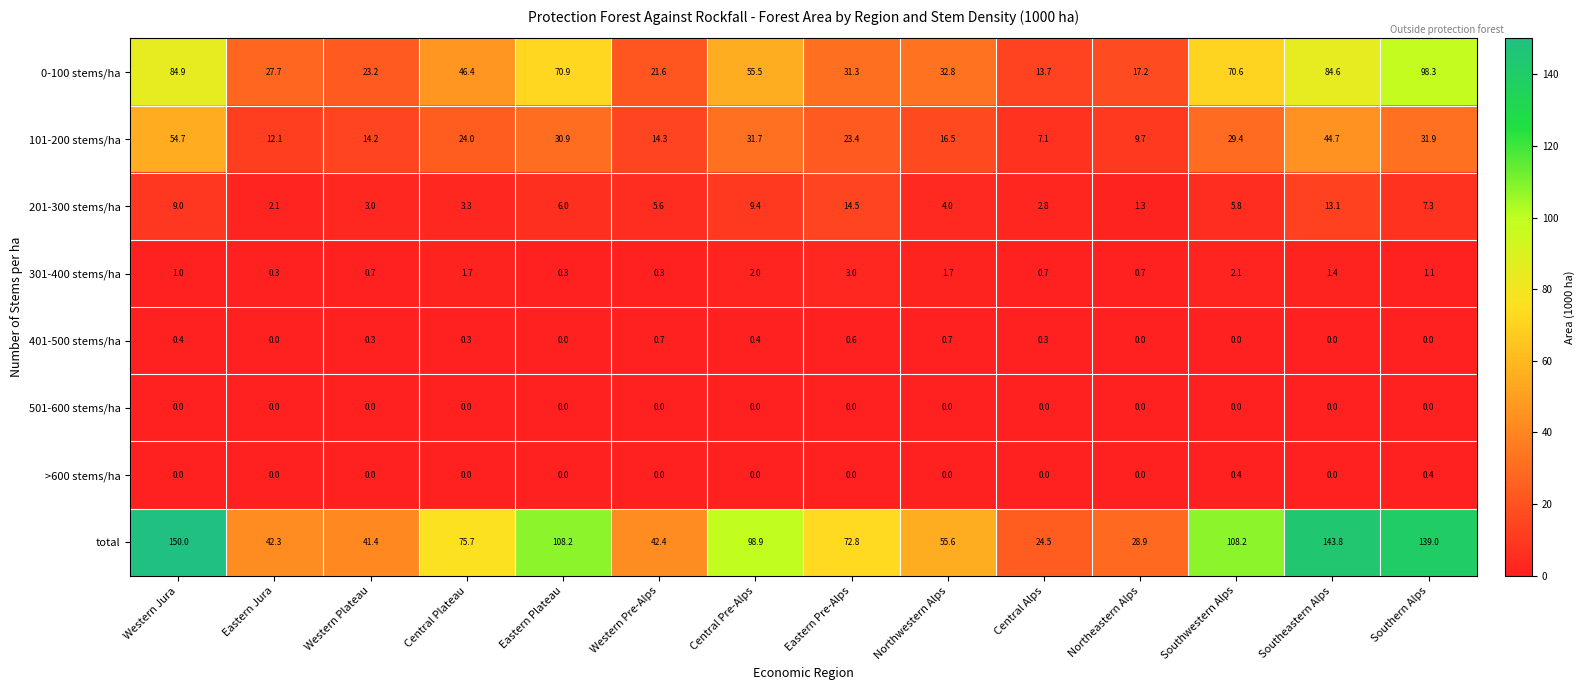

What is the sum of all 301-400 stems/ha values?

17.0